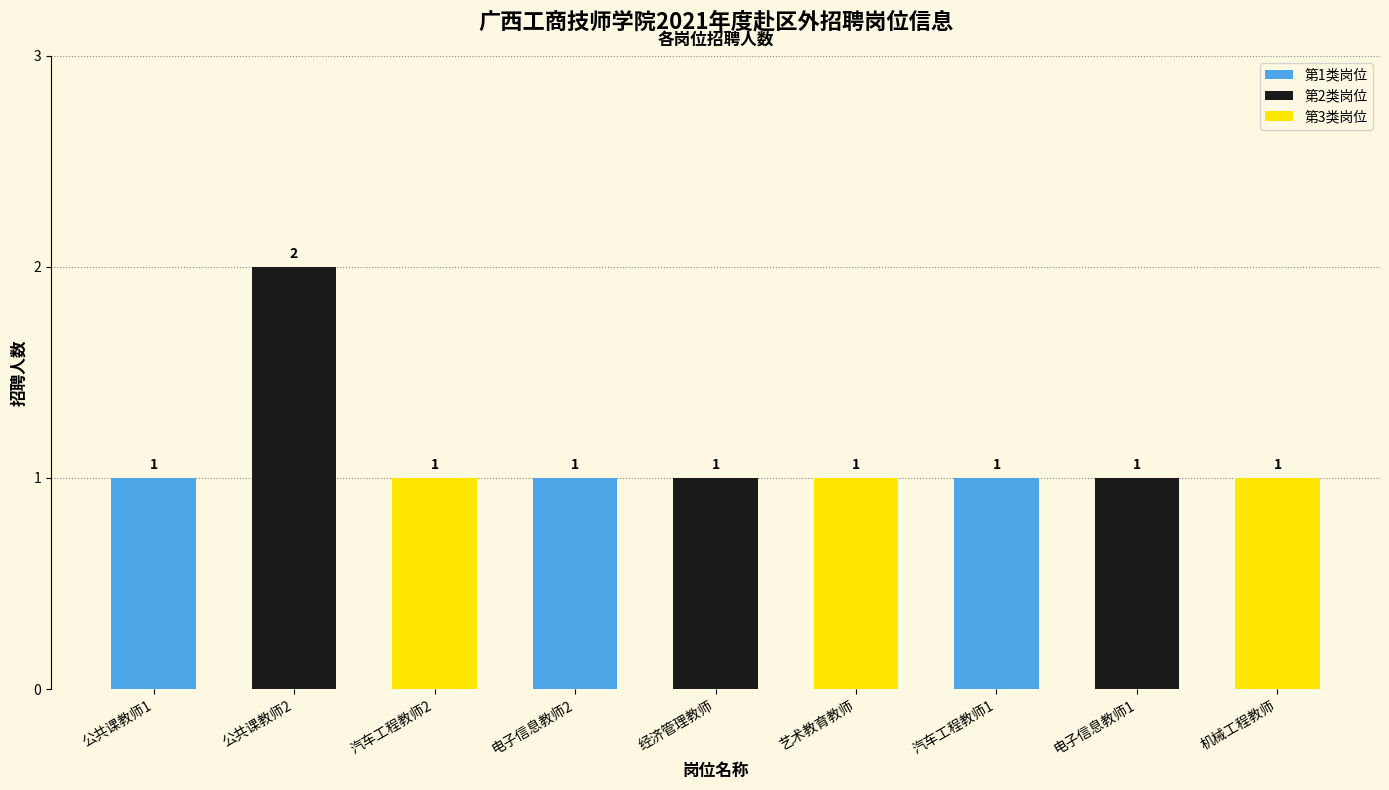

Count the number of categories in the chart.

9